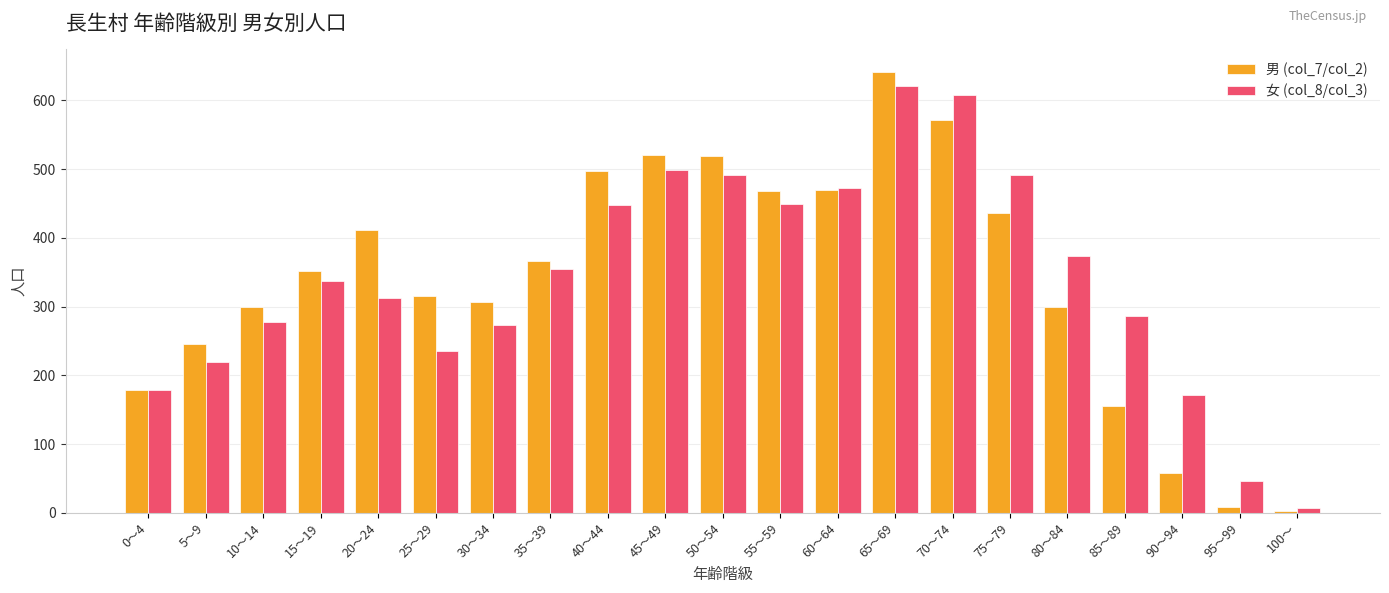

What is the total value across all series at 45～49?

1019